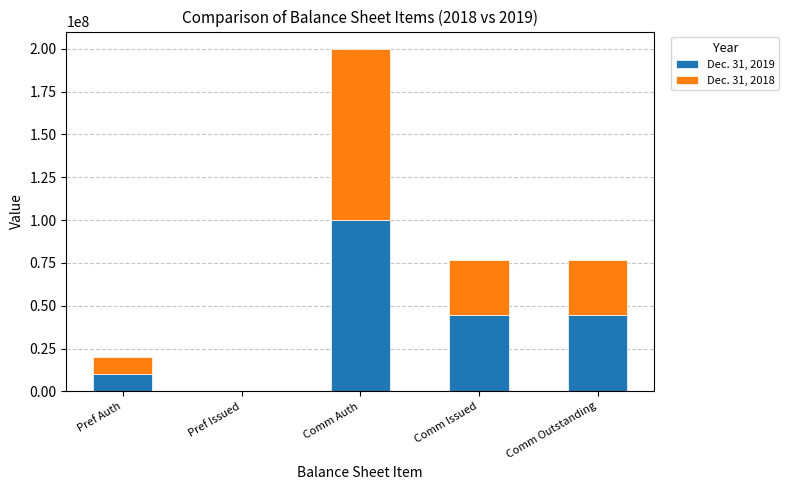

The Dec. 31, 2019 series shows 44413372 at Comm Outstanding. True or false?

True